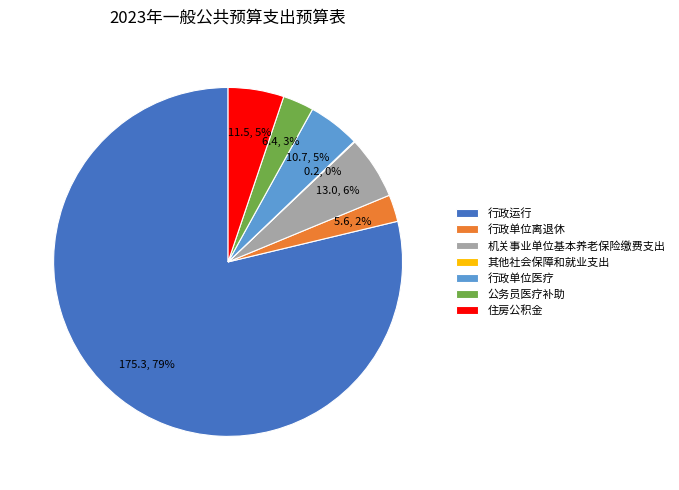

Is it true that 行政运行 is 72% of the pie?

False